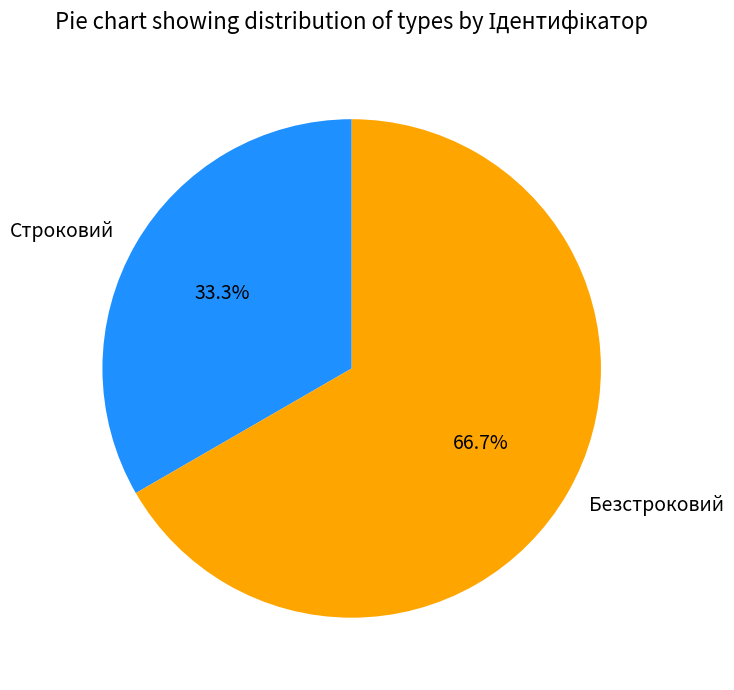

The Строковий slice represents 27% of the pie. True or false?

False